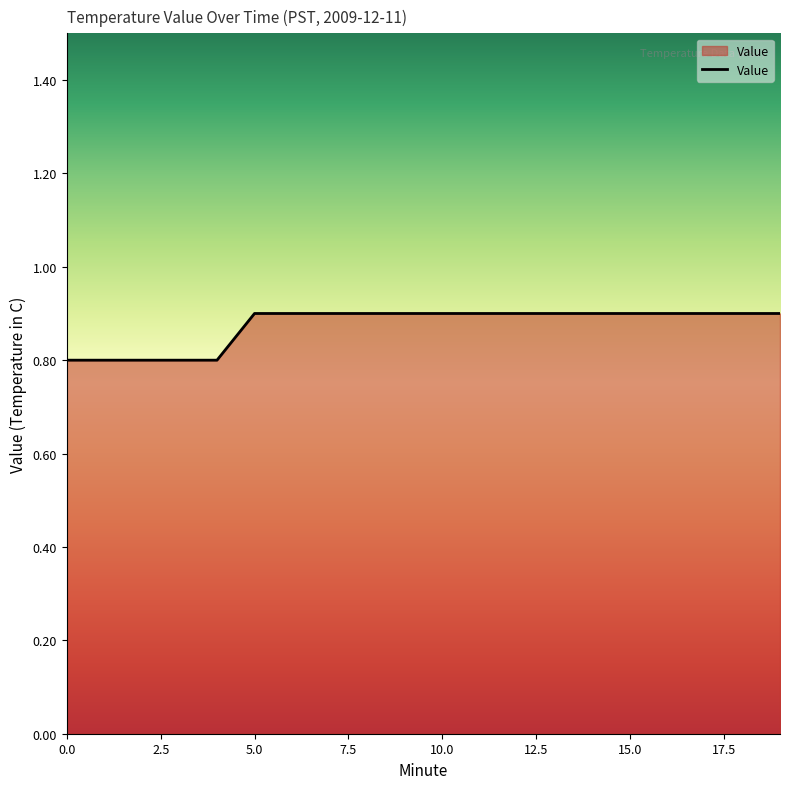

What is the smallest value displayed?

0.8